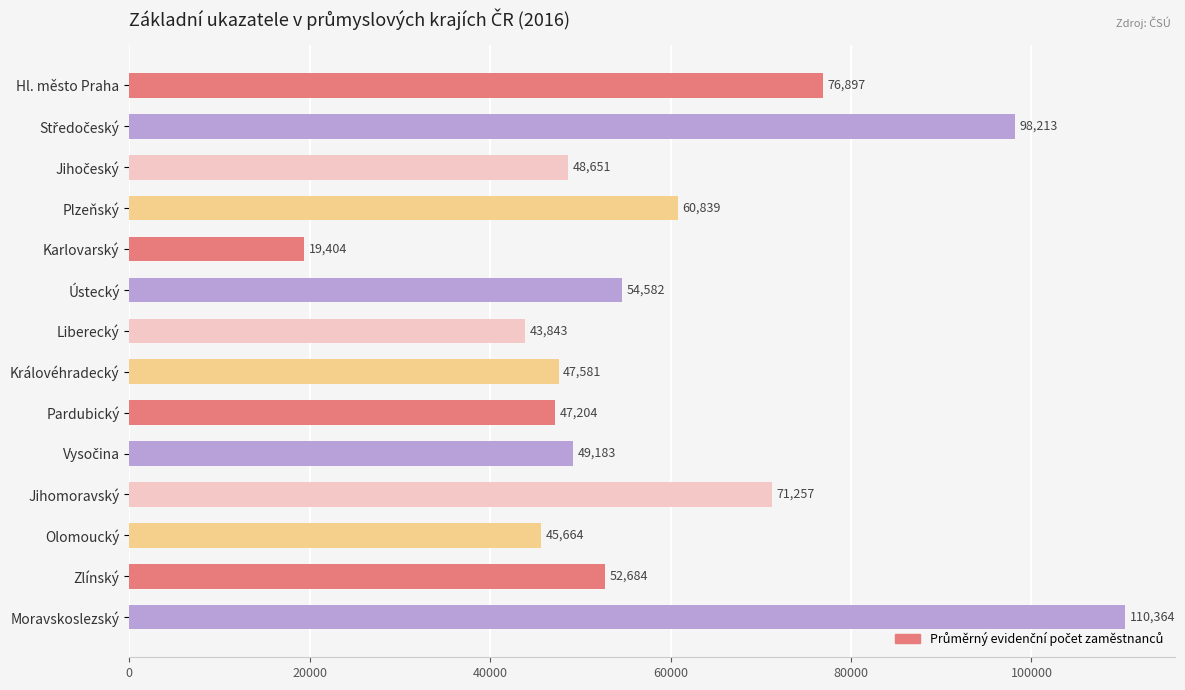

What is the difference between the maximum and minimum values?

90960